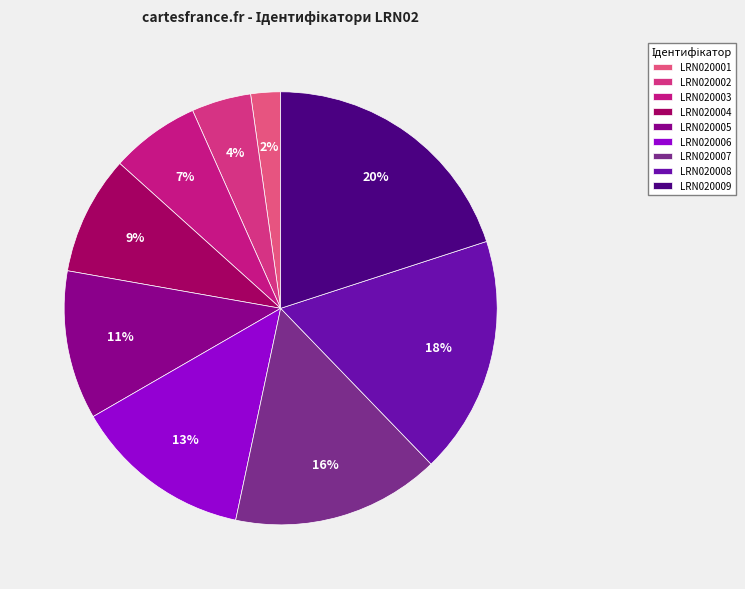

Which category has the smallest portion of the pie?

LRN020001